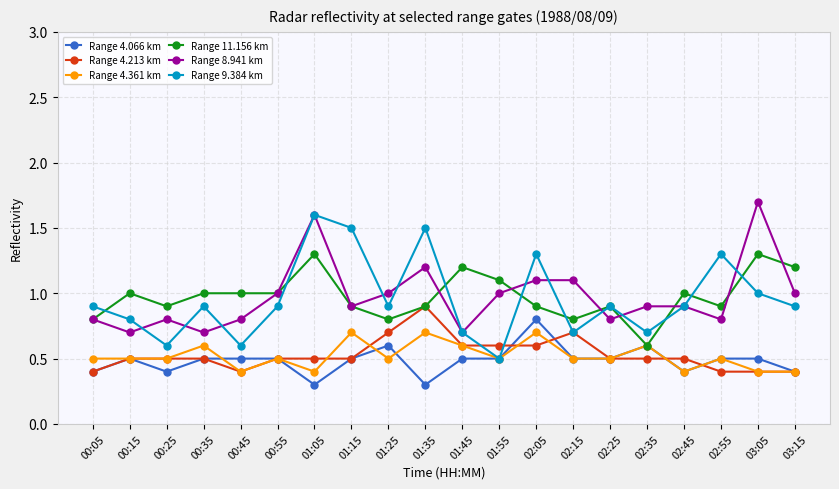

What are all the series names shown in the legend?

Range 4.066 km, Range 4.213 km, Range 4.361 km, Range 11.156 km, Range 8.941 km, Range 9.384 km